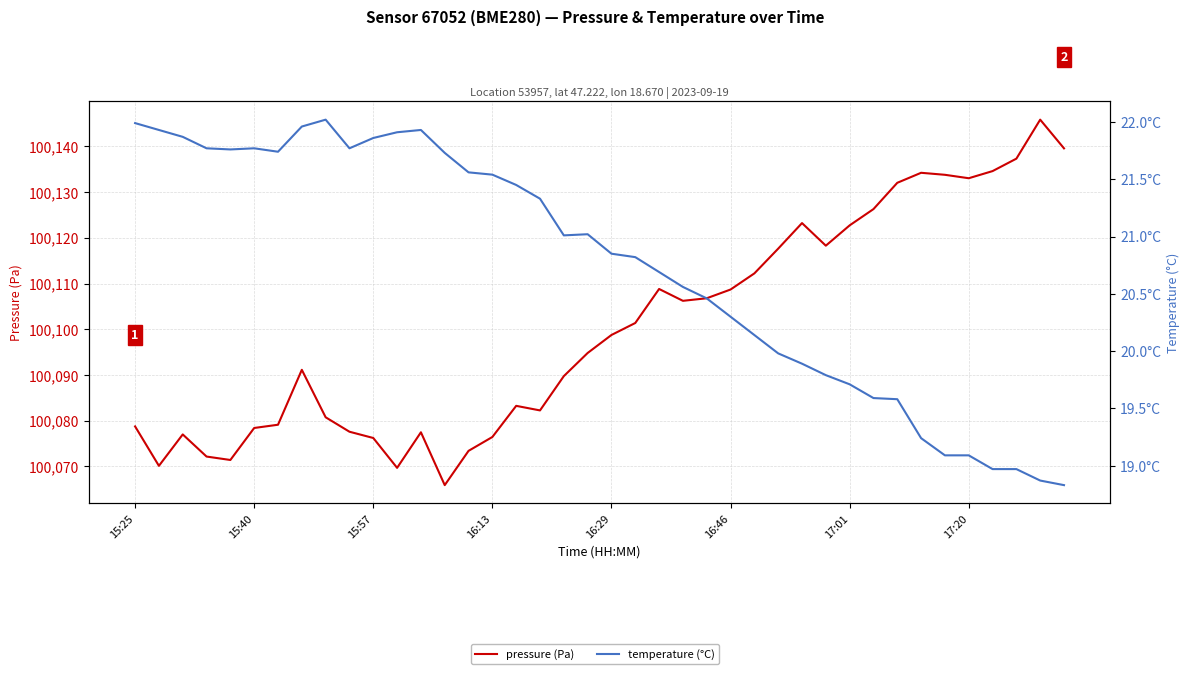

True or false: pressure (Pa) has more than 2 points higher than both neighbors.

True